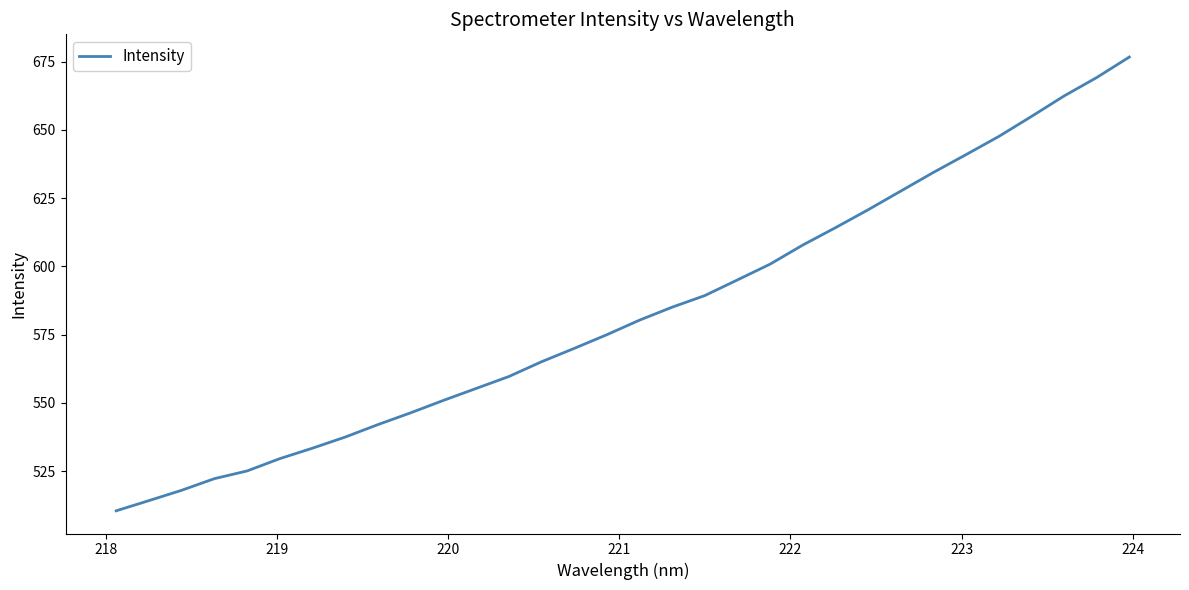

What is the minimum value shown in the chart?

510.5